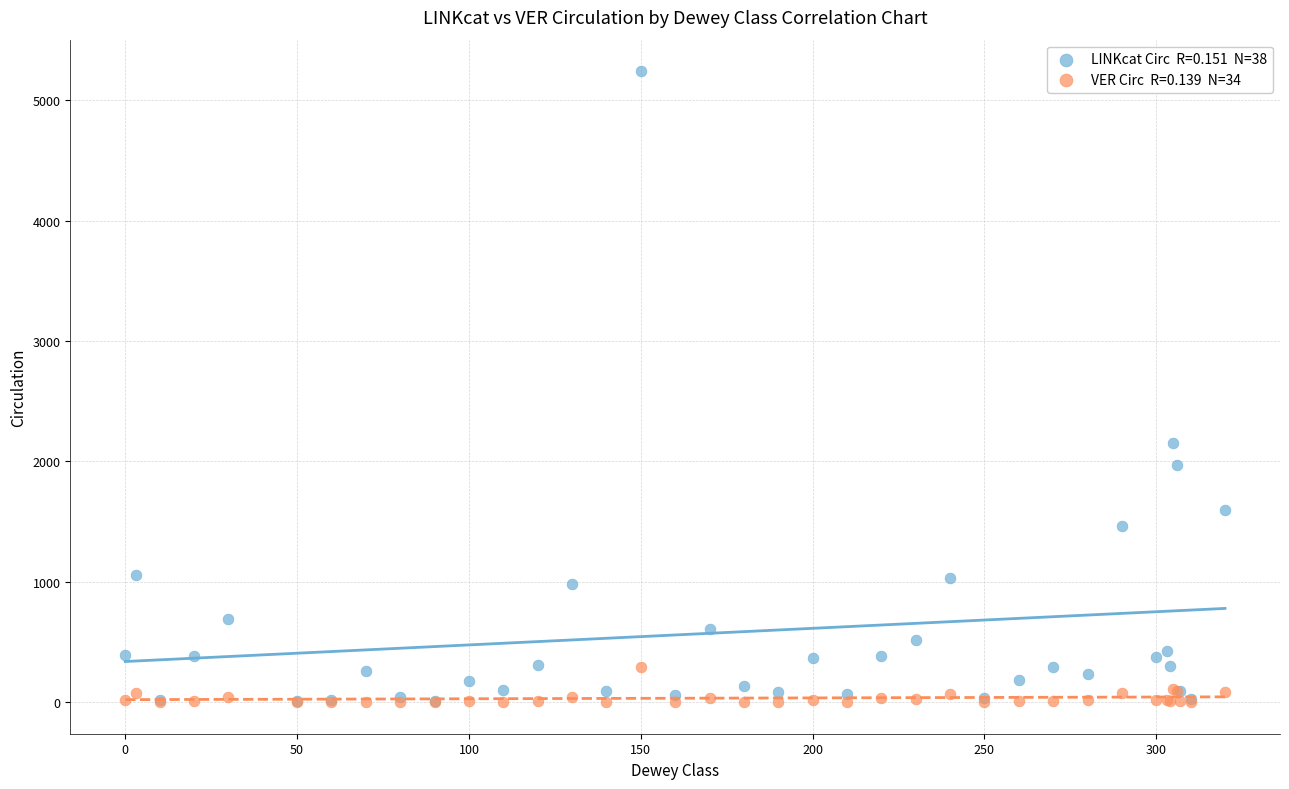

Across all series, what Y value is closest to 2620?

2155